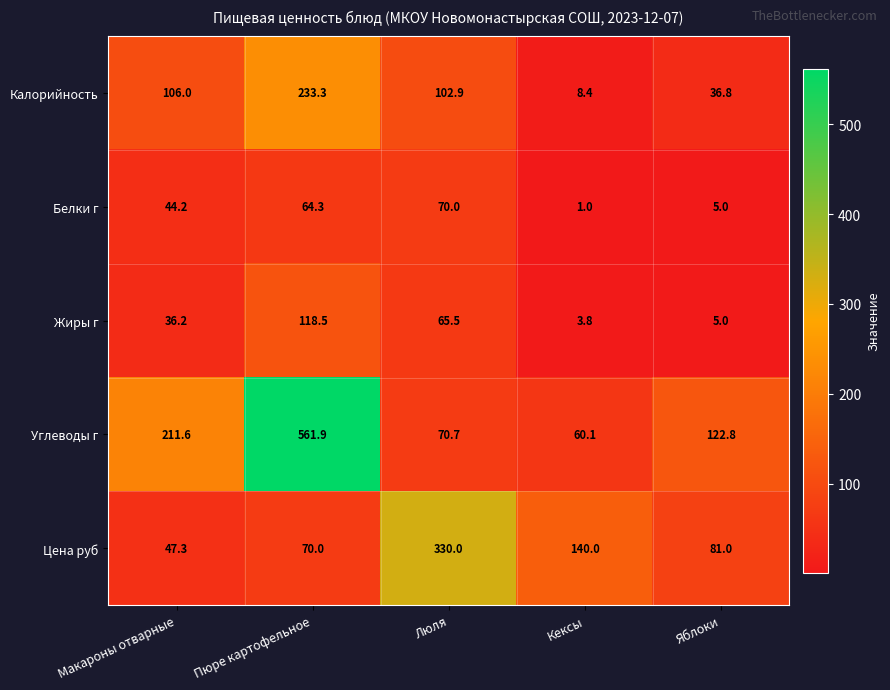

What is the minimum value for Белки г?

1.0